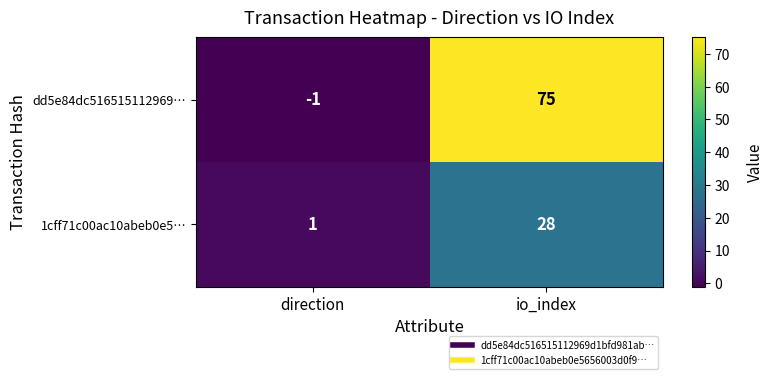

What is the difference between the highest and lowest values at io_index?

47